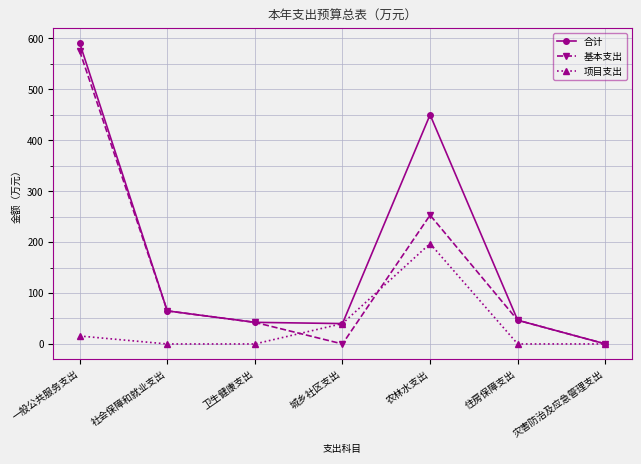

List the series in order of their overall mean, highest first.

合计, 基本支出, 项目支出